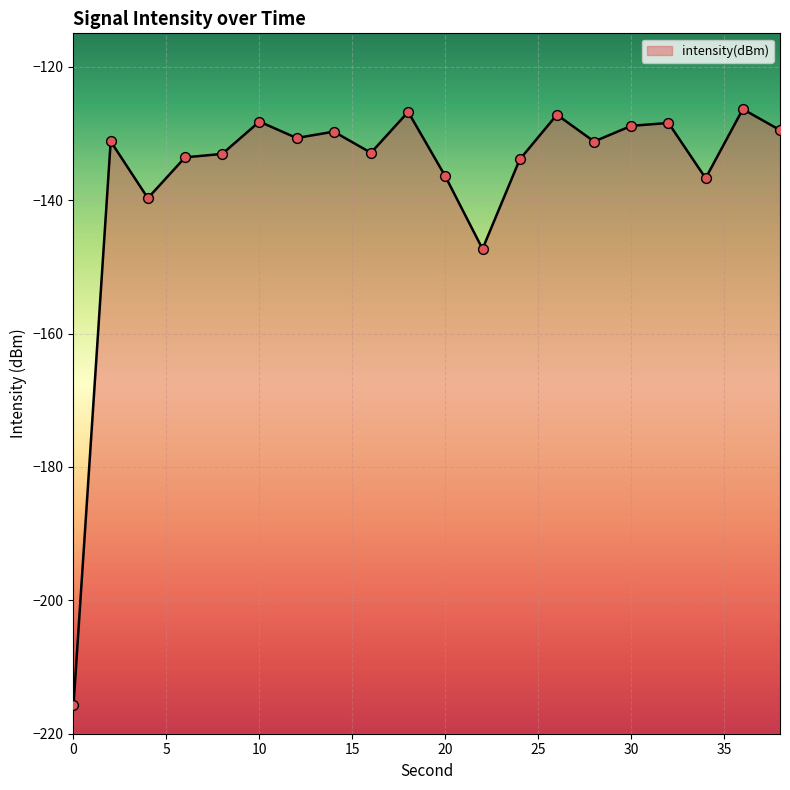

Between 2 and 22, which is larger?

2